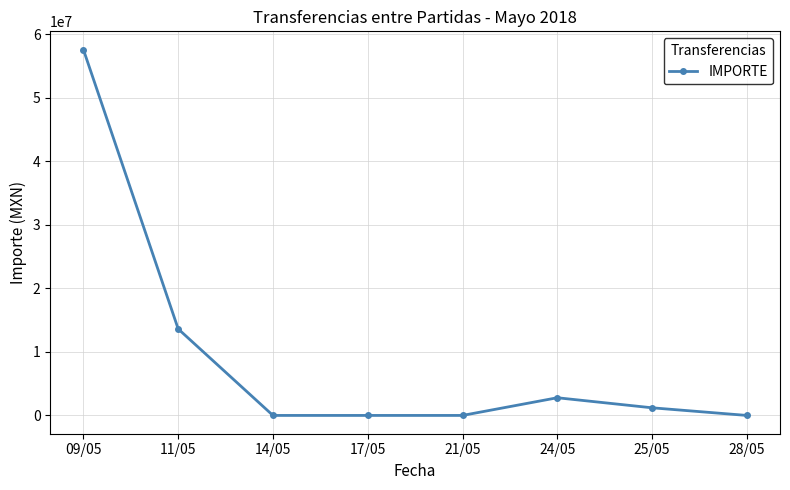

The value at 17/05 is 2.0. True or false?

True